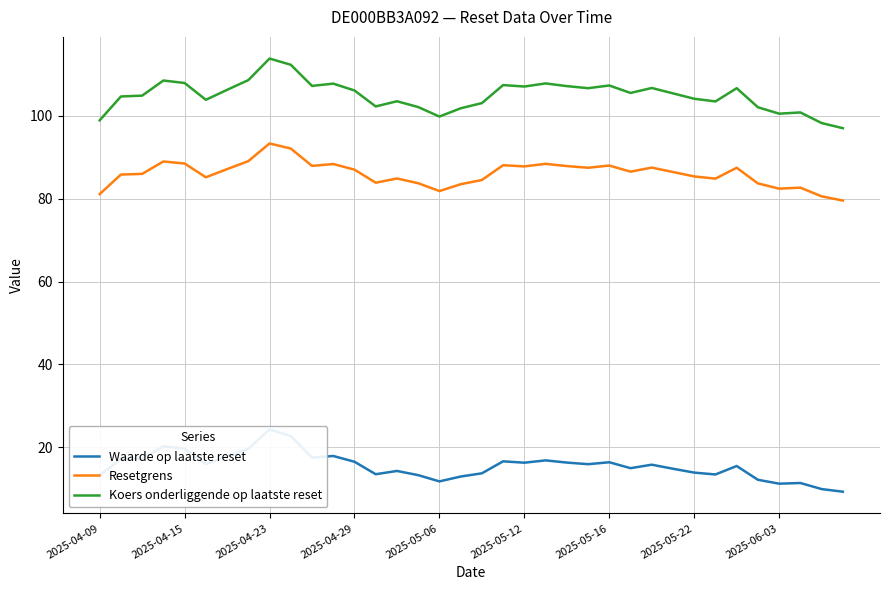

What is the minimum value for Resetgrens?

79.5